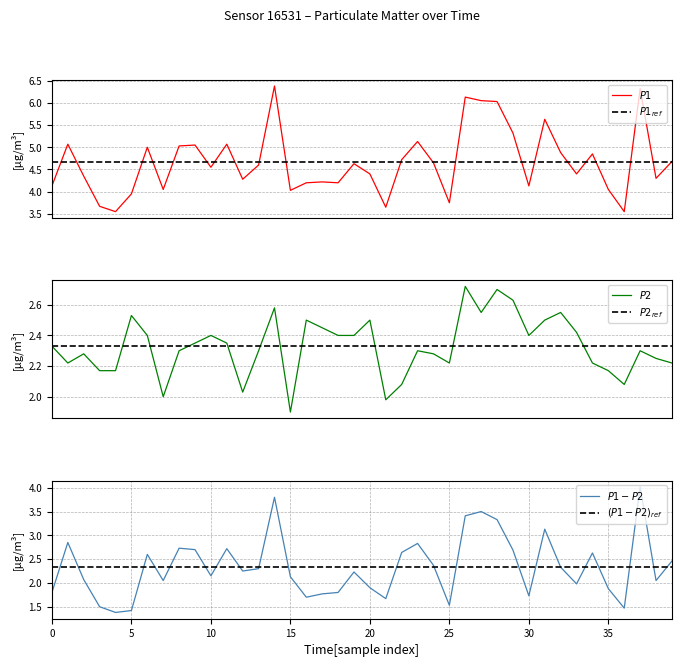

How many interior local peaks does the $P1 - P2$ series have?

11